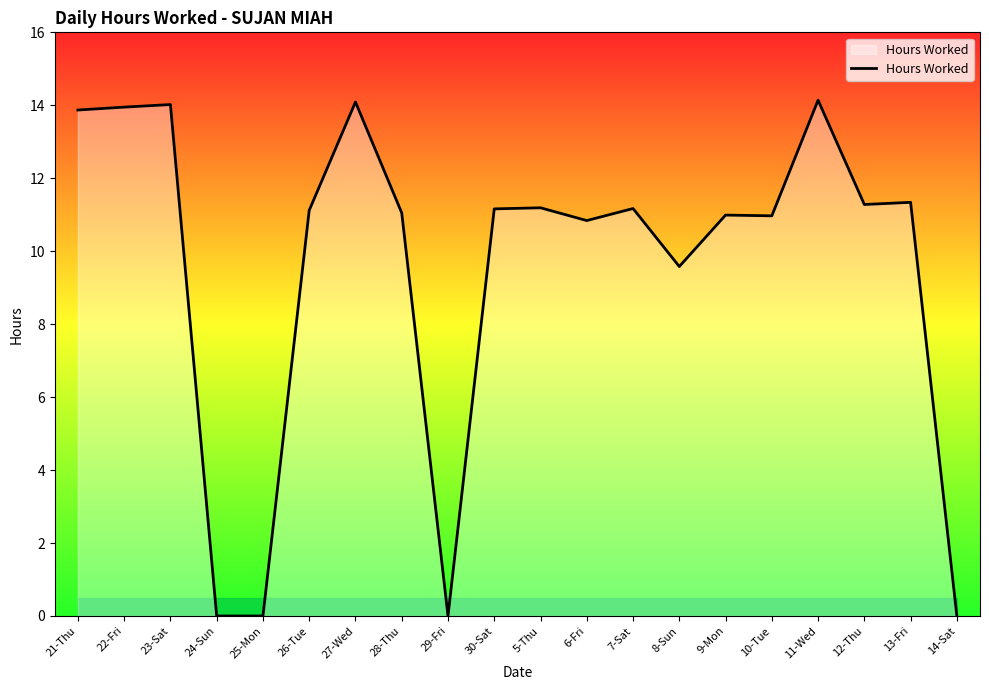

What is the difference between the second highest and second lowest values?

14.1